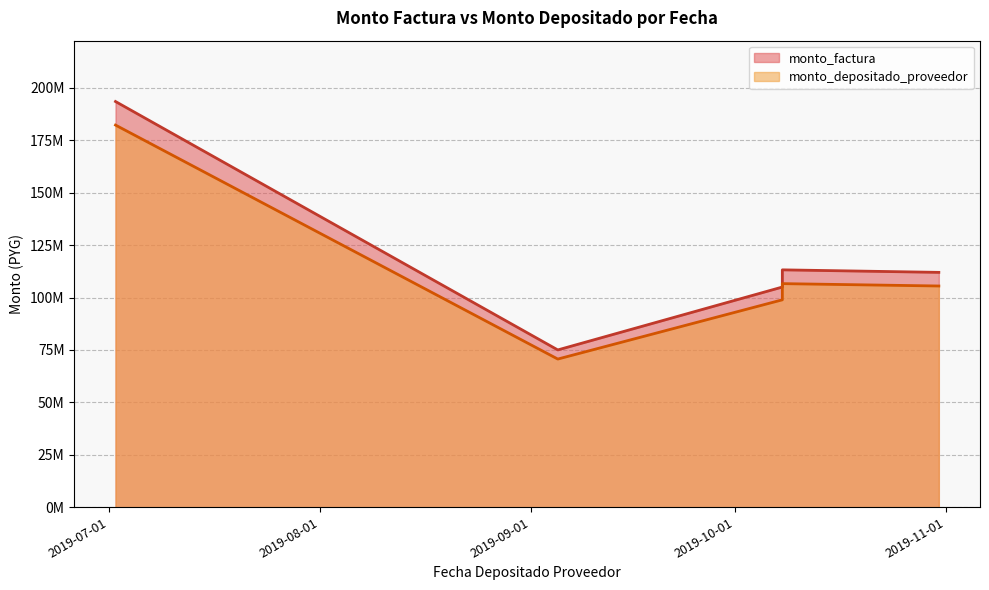

The value of monto_factura at 2019-09-05 is 26488128. True or false?

False